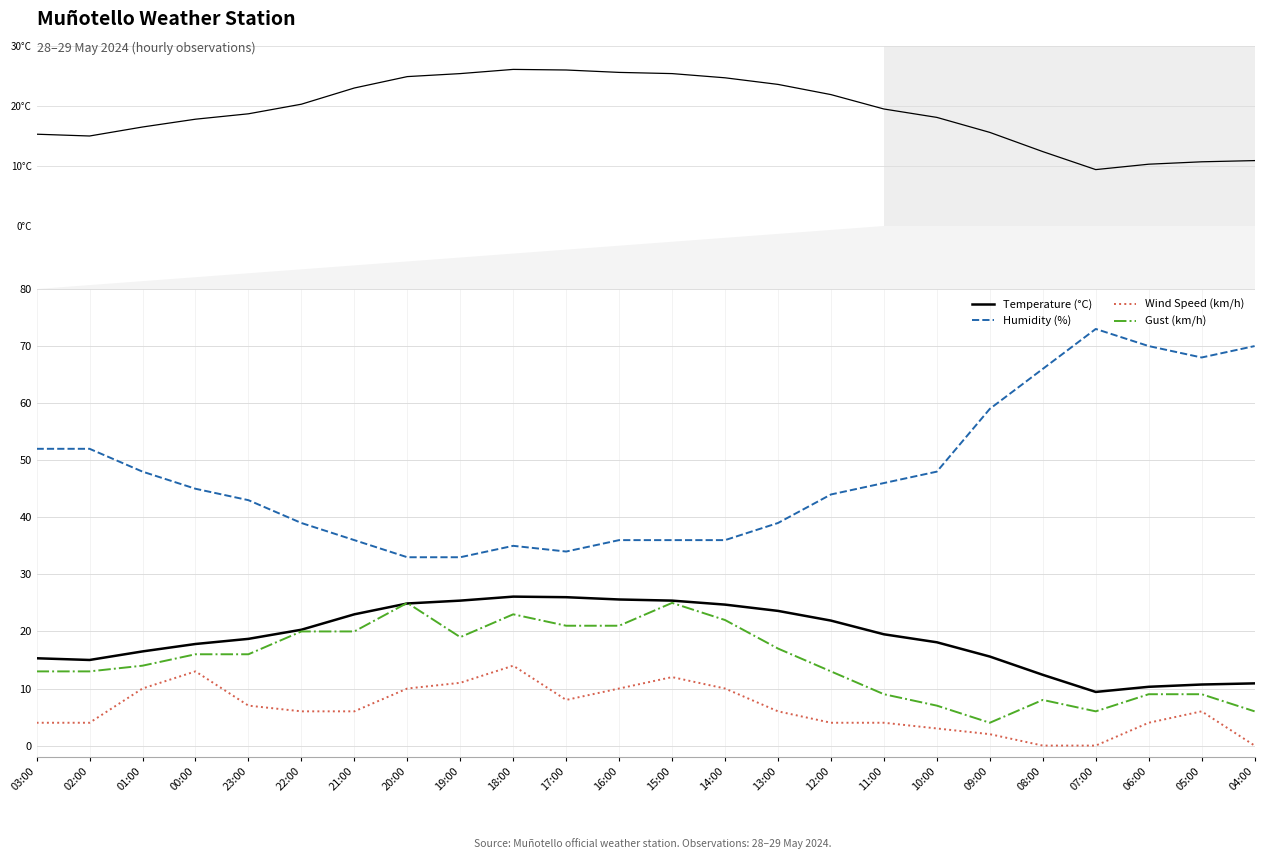

How many series are shown in this chart?

4